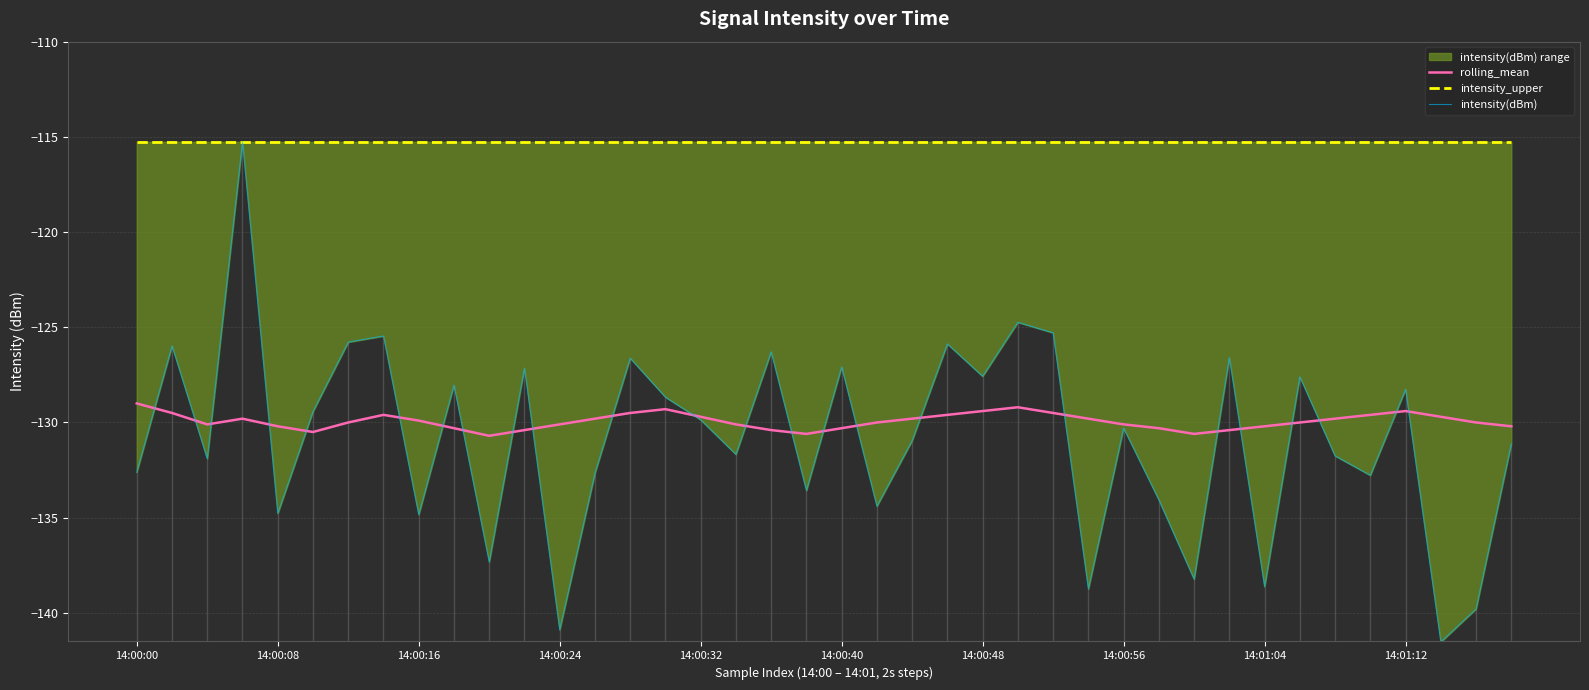

What is the maximum value for rolling_mean?

-129.0